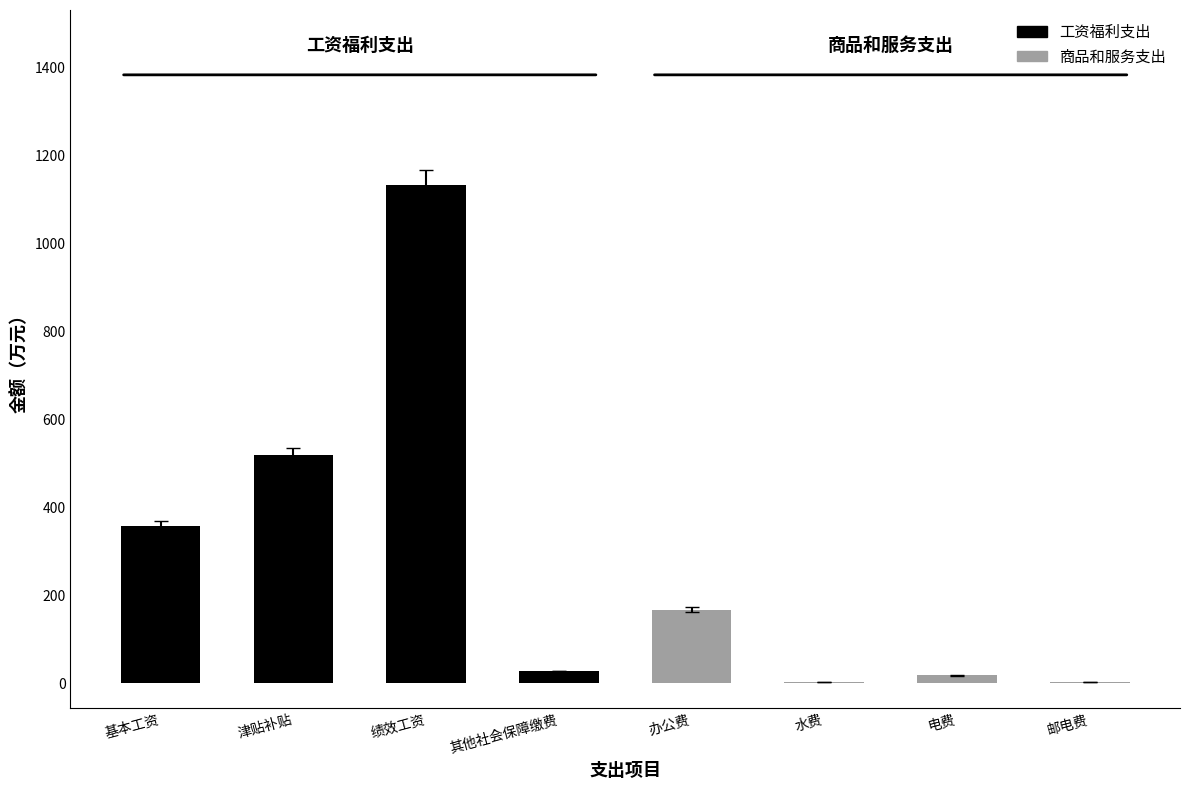

At which label does 基本支出 first exceed 29?

基本工资